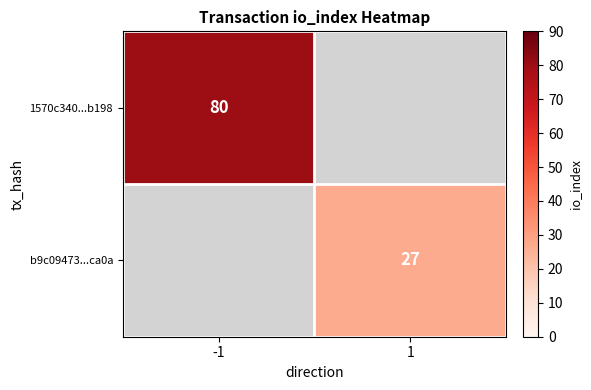

What is the greatest value displayed?

80.0